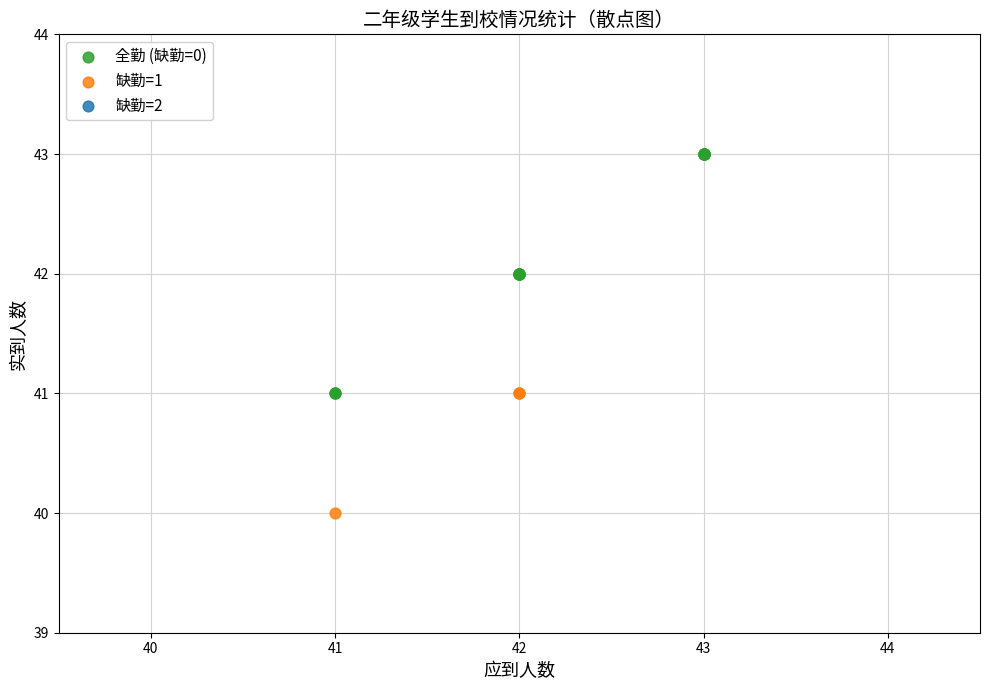

Which series contains the highest Y value?

全勤 (缺勤=0)